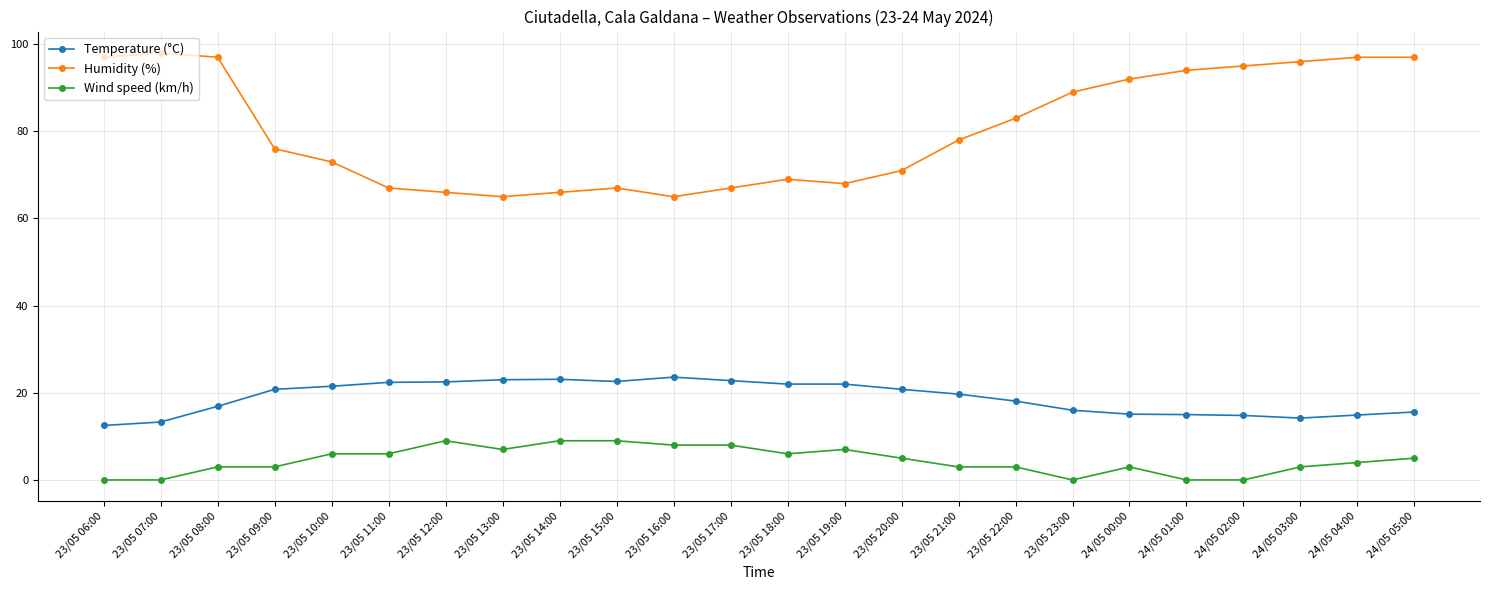

What is the spread (max minus min) of values at 24/05 04:00?

93.0